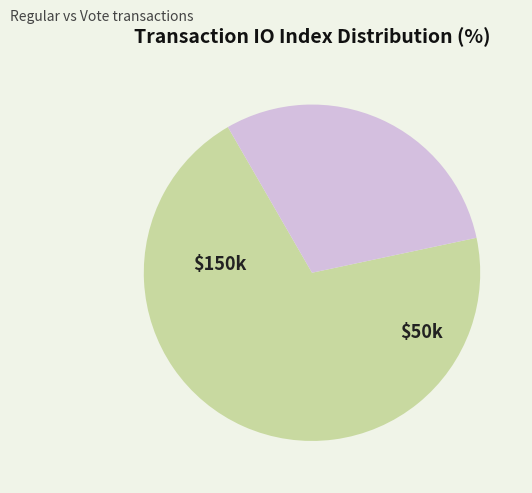

Count the number of slices in the pie.

2